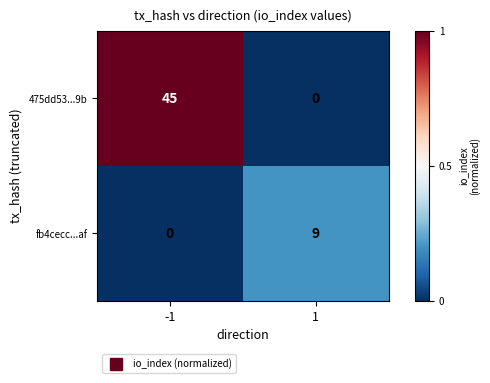

Rank the series by their maximum value, from lowest to highest.

fb4cecc...af, 475dd53...9b